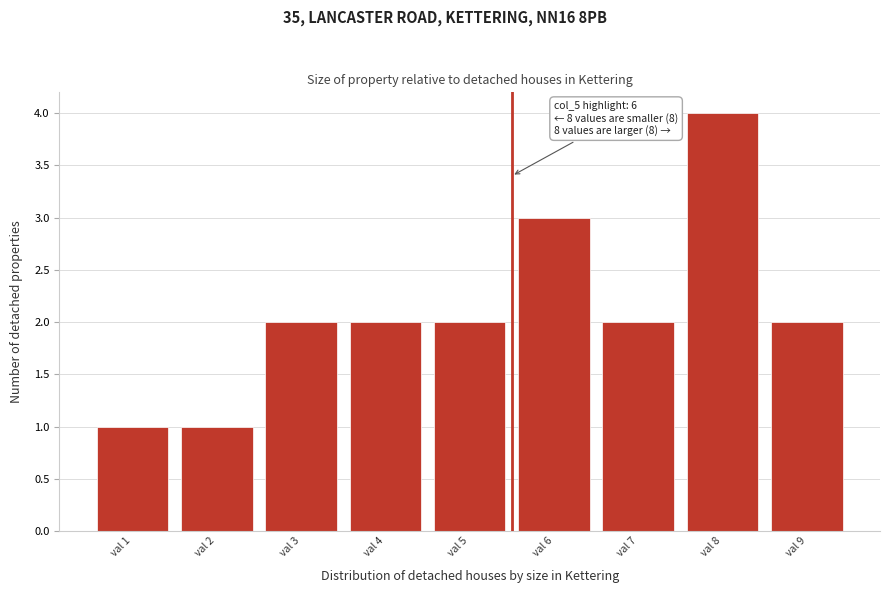

Reading right to left, list all the values displayed in this chart.

2	4	2	3	2	2	2	1	1